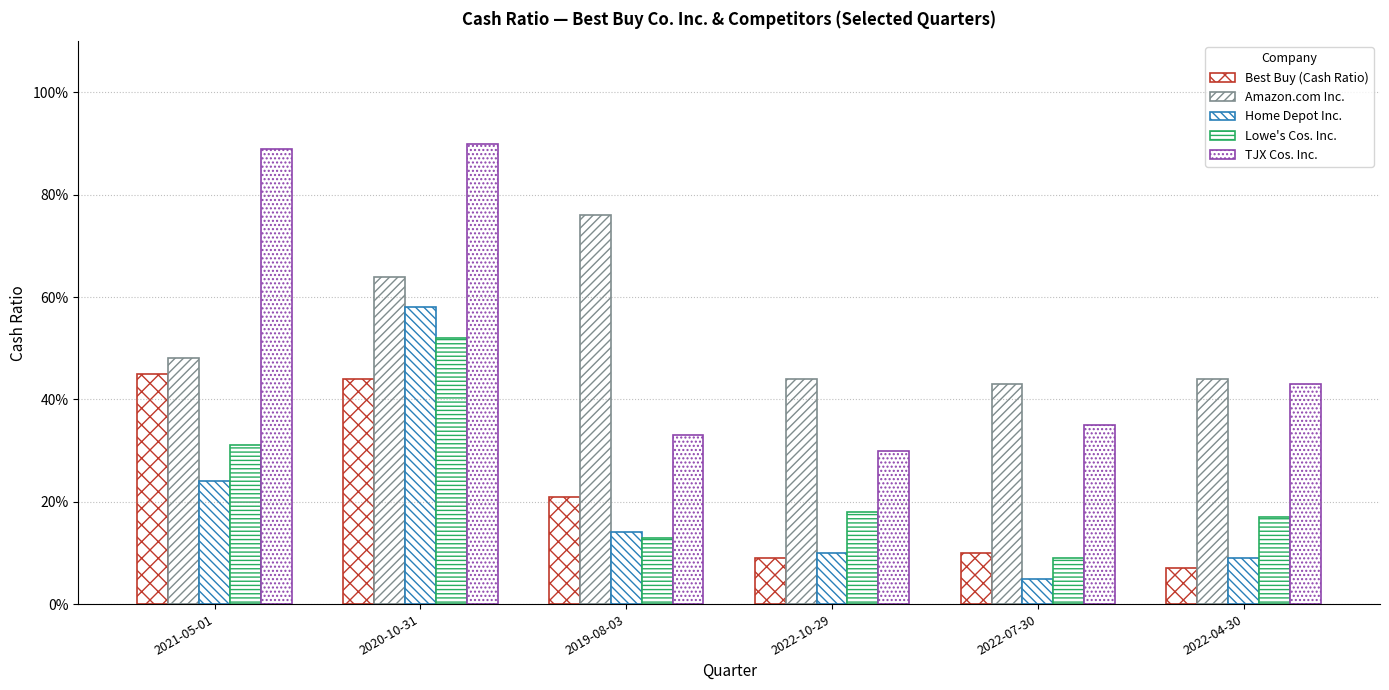

Where is Best Buy (Cash Ratio) nearest to the value 0?

2022-04-30